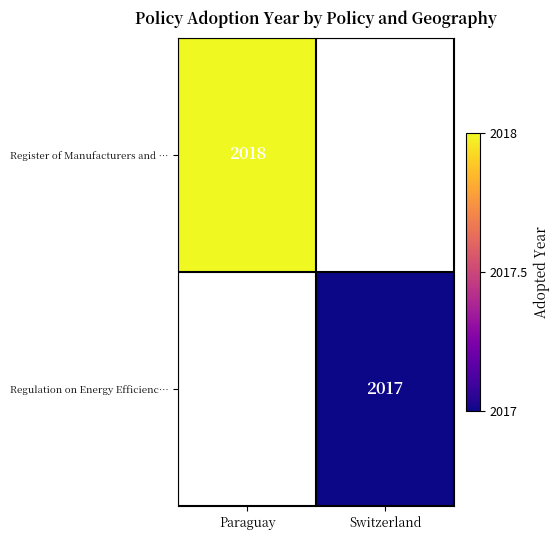

The value of Regulation on Energy Efficienc… at Switzerland is 736. True or false?

False